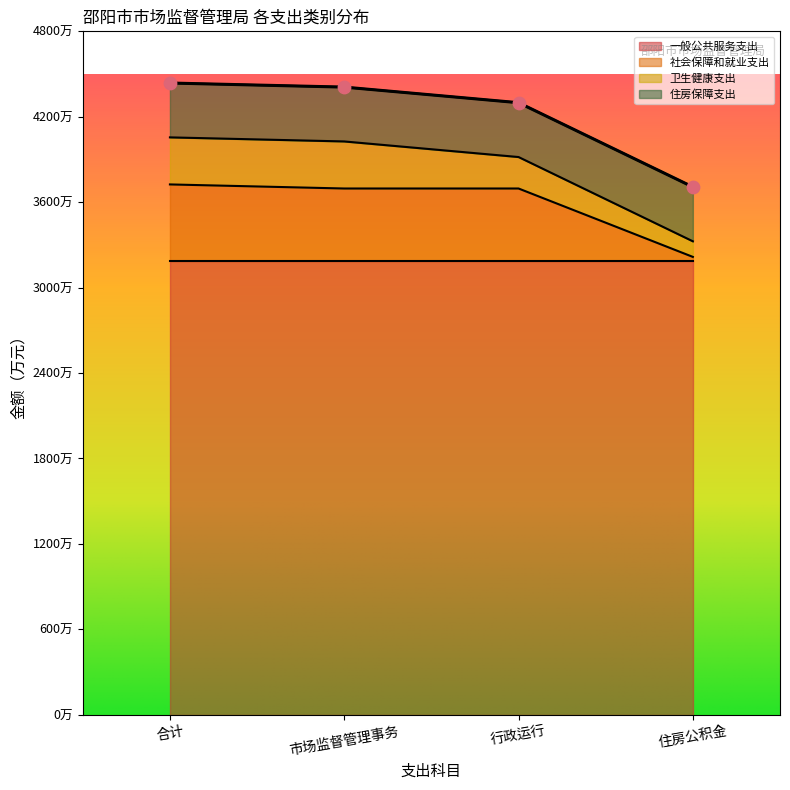

Which series reaches the minimum Y coordinate?

社会保障和就业支出